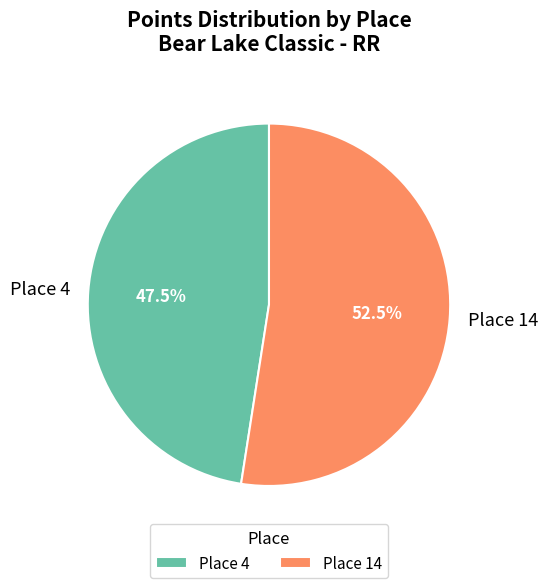

To the nearest percent, what is the difference between the Place 4 and Place 14 slice percentages?

5%